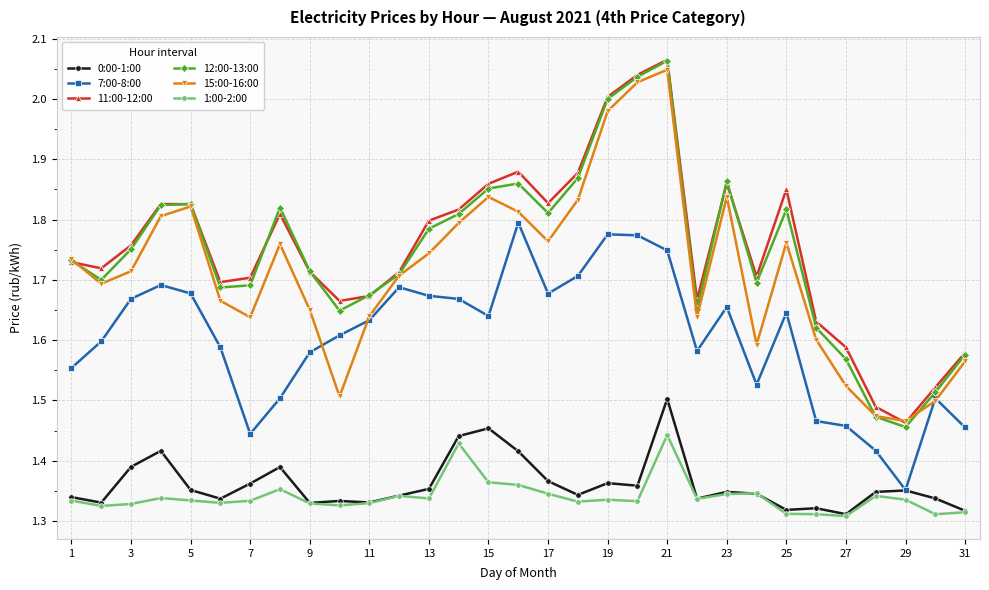

How many 0:00-1:00 values are between 1 and 2?

31